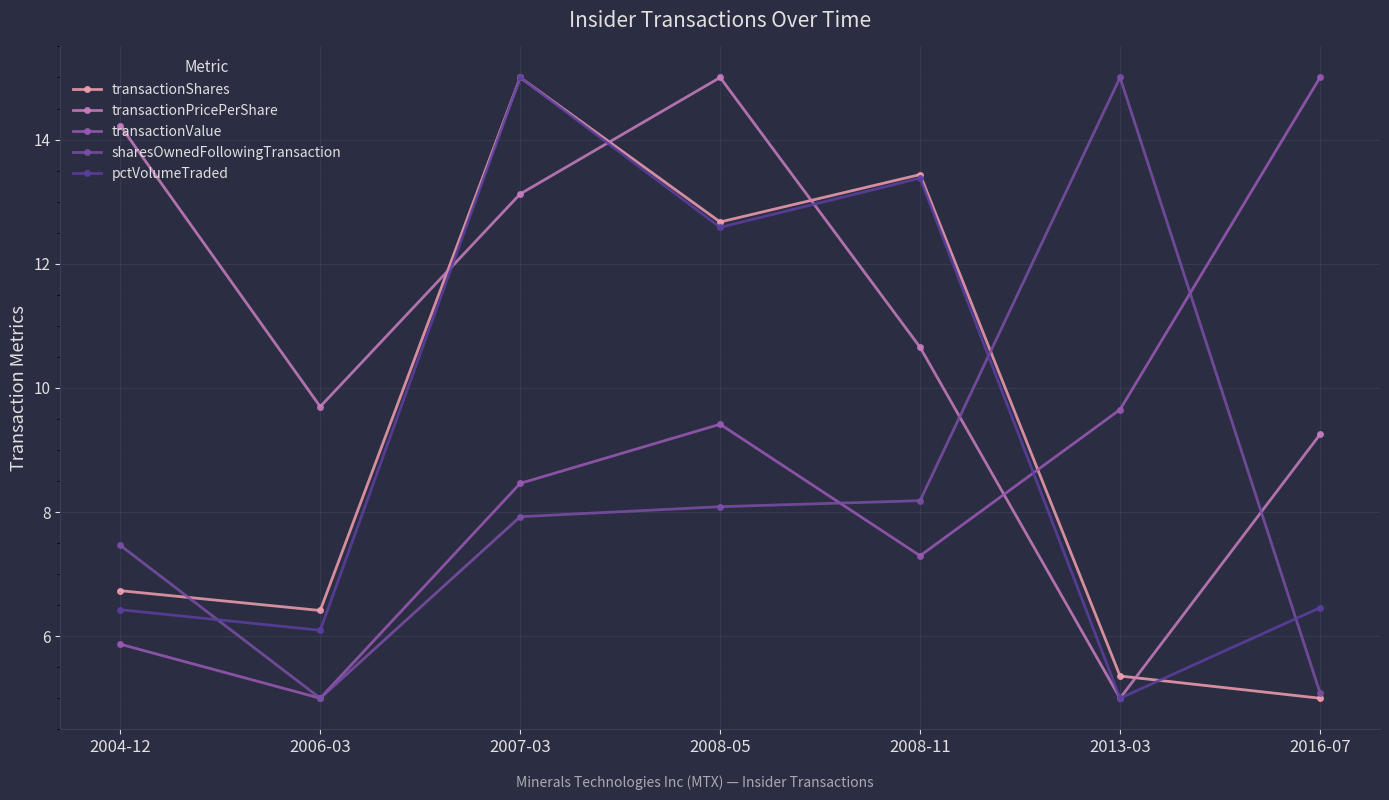

What is the label of the 5th point from the right?

2007-03